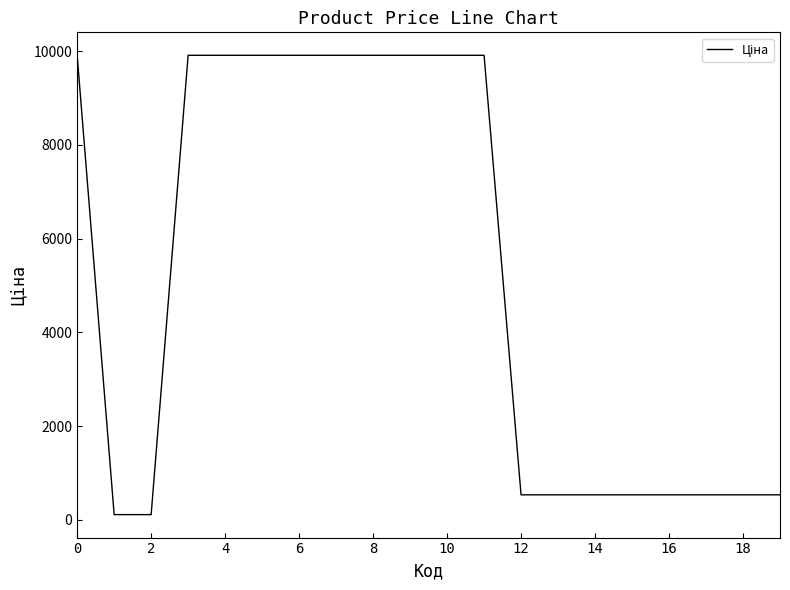

What is the maximum value shown in the chart?

9908.5